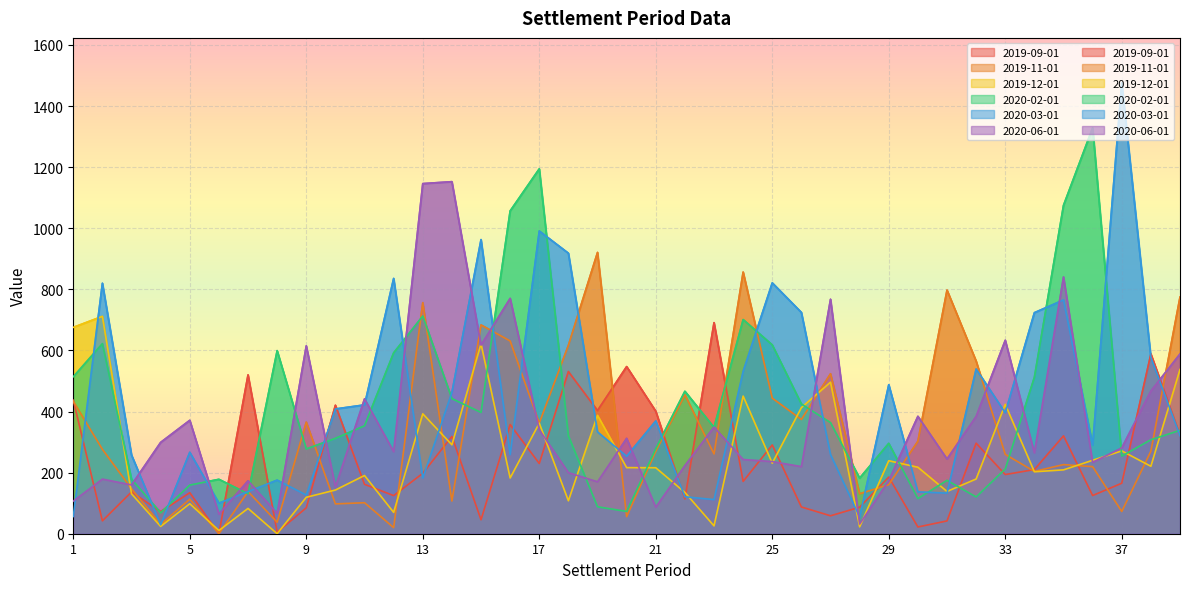

At which label is 2019-11-01 closest to 460?

22